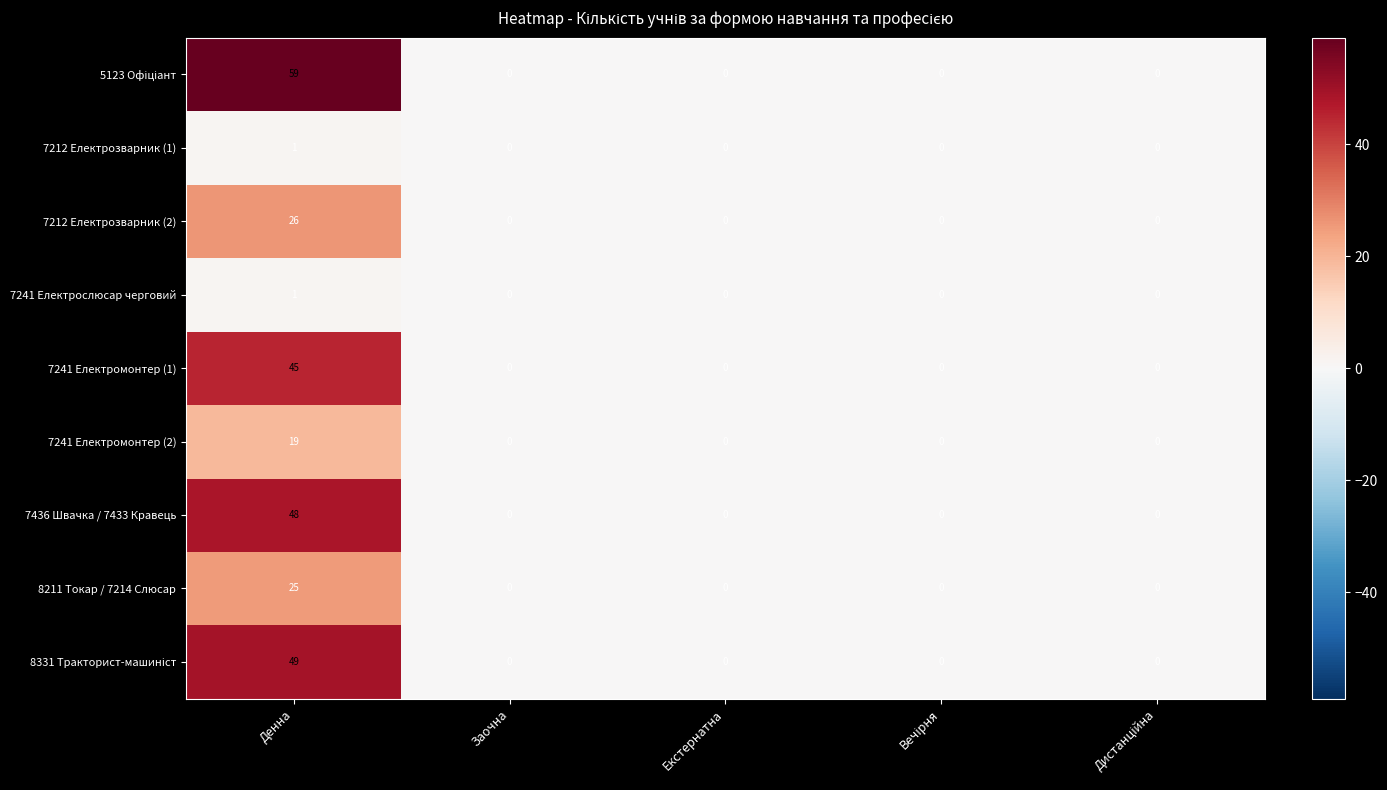

Which category has the highest value across all series?

Денна